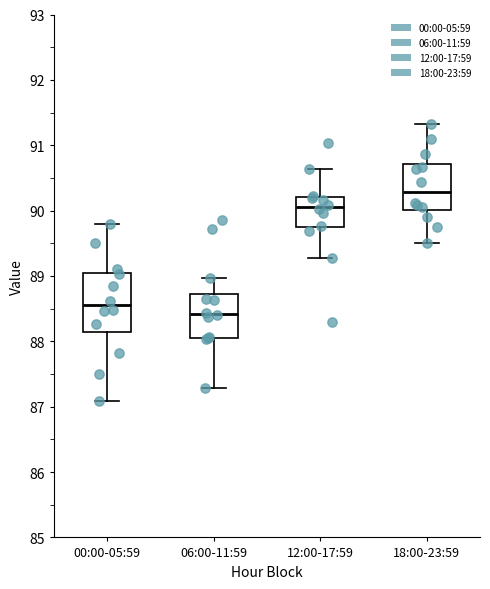

Reading left to right, transcribe this box plot: for each box, give where its median line is, the range the box spans, and where its two whiskers end, as read against the y-axis. The values are not printed on the chart, so give them approximately, as read against the axis.

00:00-05:59: median 88.6, box 88.2 to 89.1, whiskers 87.1 to 89.8
06:00-11:59: median 88.4, box 88.1 to 88.7, whiskers 87.3 to 89.0
12:00-17:59: median 90.1, box 89.7 to 90.2, whiskers 89.3 to 90.6
18:00-23:59: median 90.3, box 90.0 to 90.7, whiskers 89.5 to 91.3